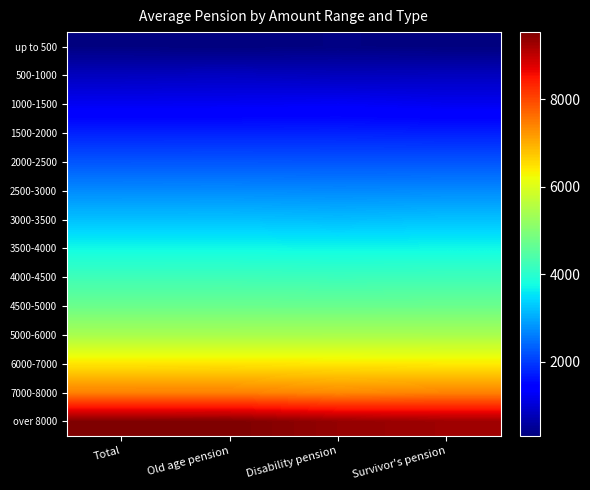

Which has a higher value, Survivor's pension or Disability pension?

Disability pension